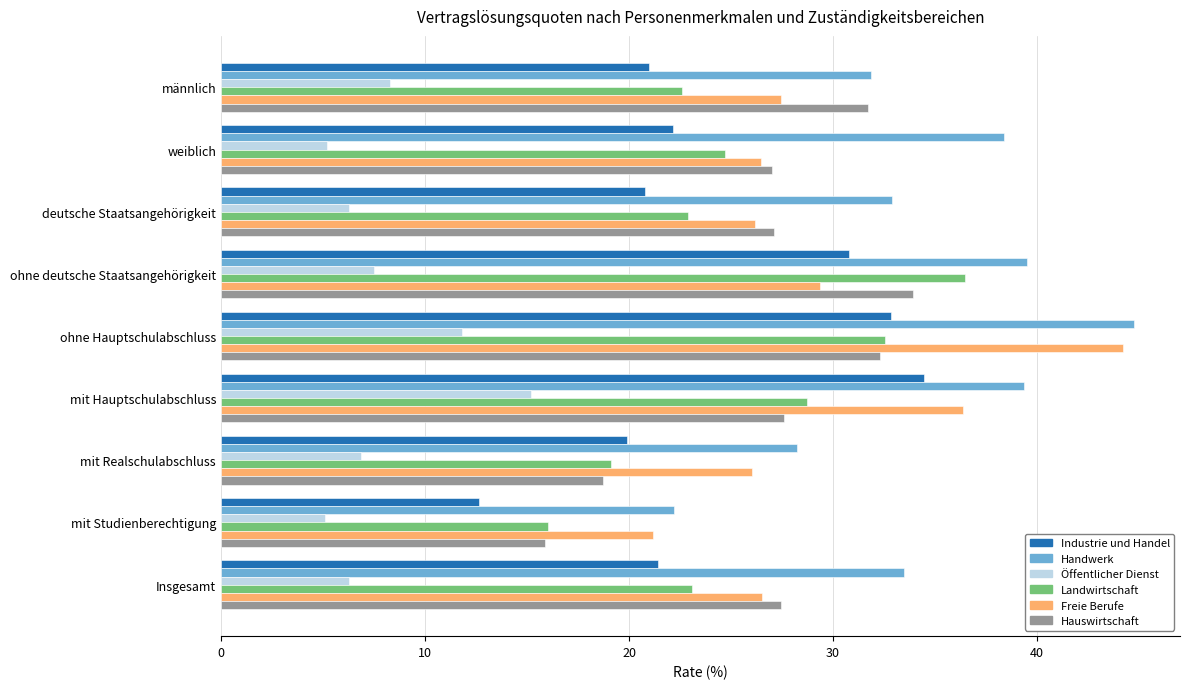

Which series has the largest total across all categories?

Handwerk